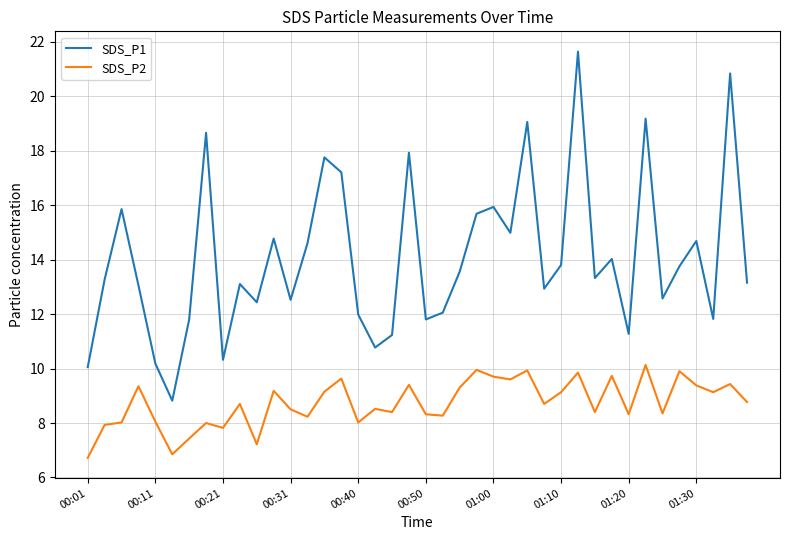

Which series has the largest range (max minus min)?

SDS_P1